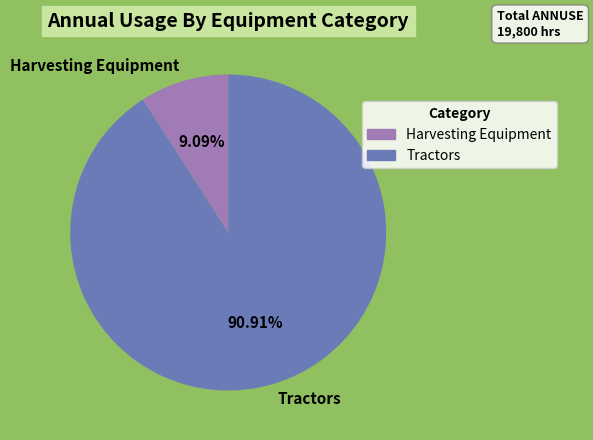

How many segments does this pie chart have?

2